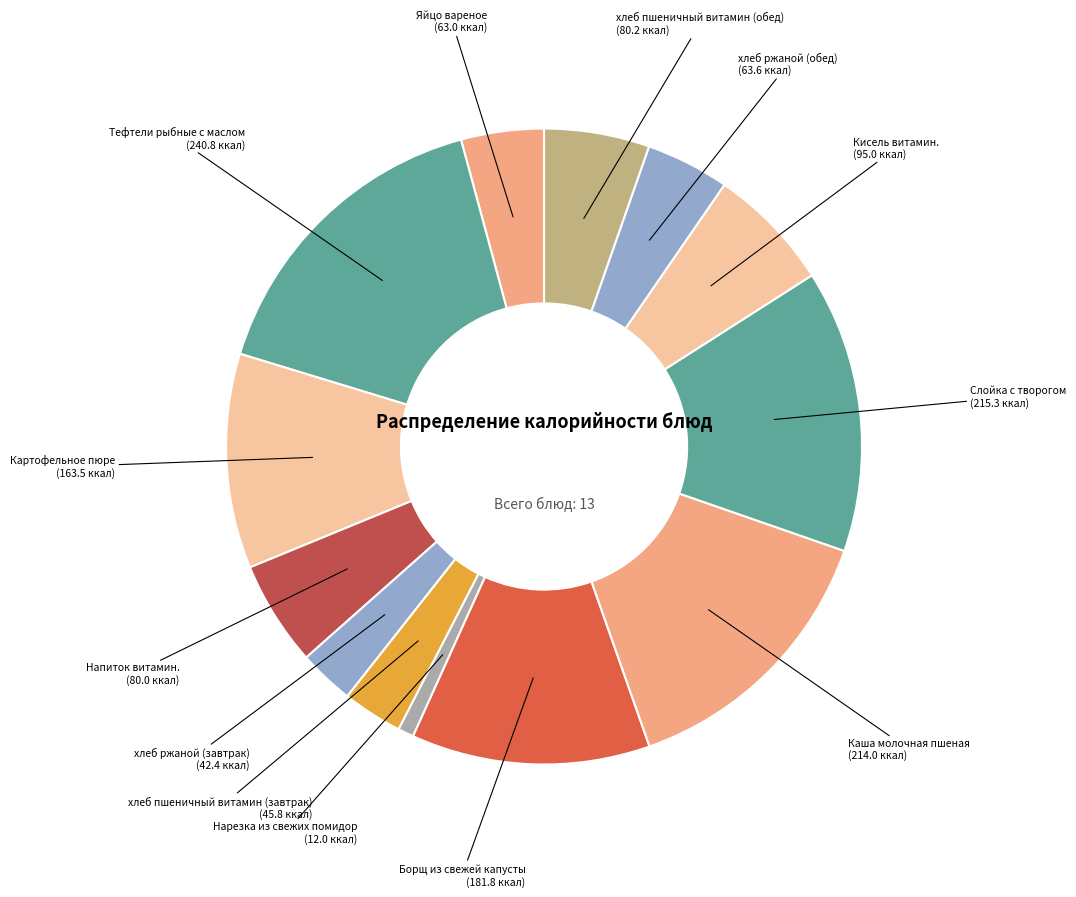

To the nearest percent, what is the average slice percentage?

8%